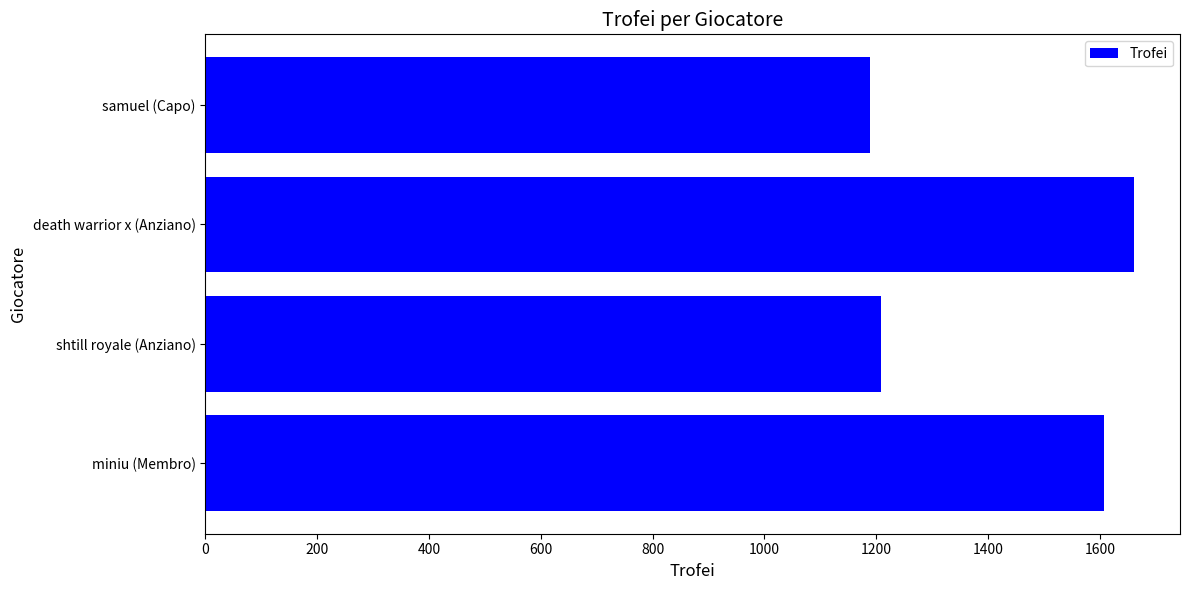

Count the number of data series in this chart.

1